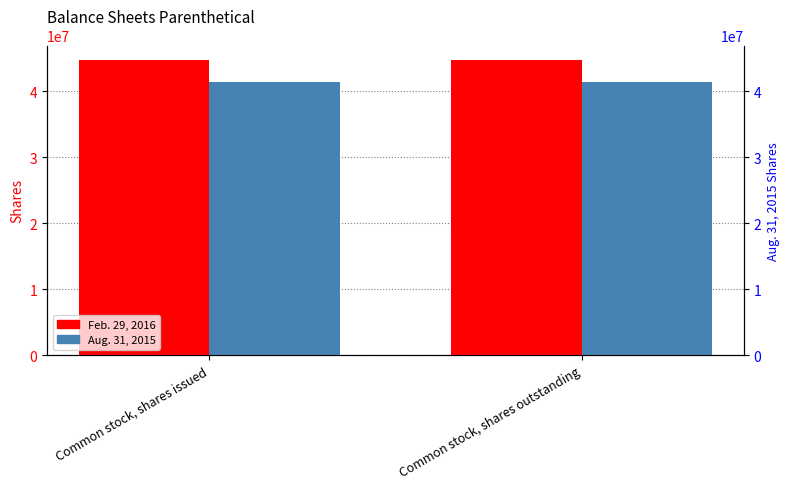

Where is Aug. 31, 2015 nearest to the value 41368015?

Common stock, shares issued